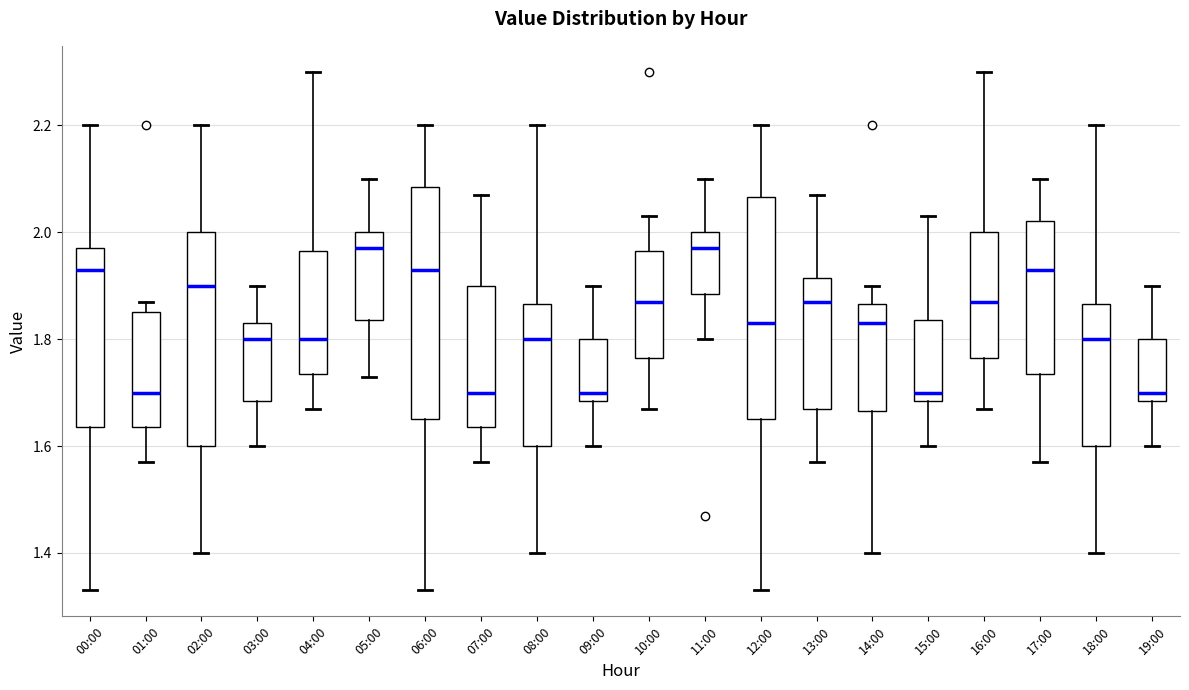

Which box is the tallest, from its lower edge to its upper edge?

06:00